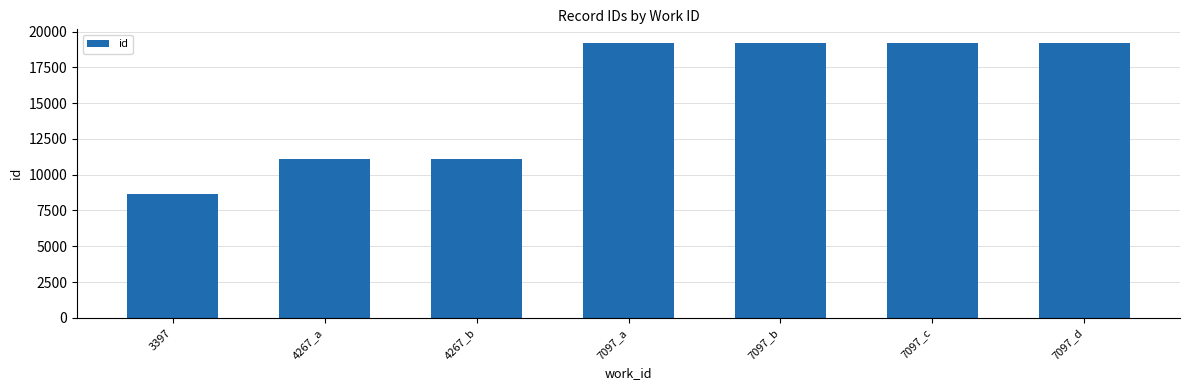

Are the bars horizontal?

No